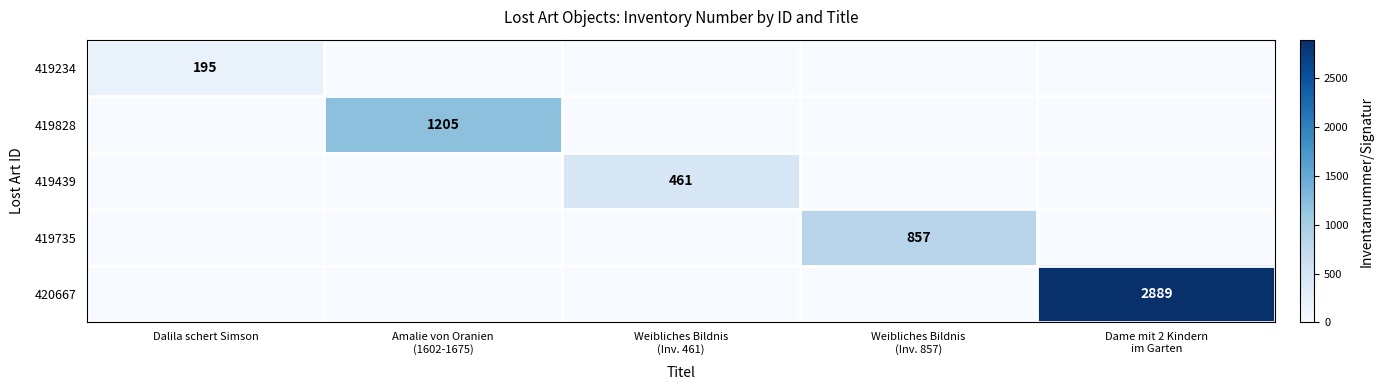

At which category does the chart reach its minimum across all series?

Amalie von Oranien
(1602-1675)